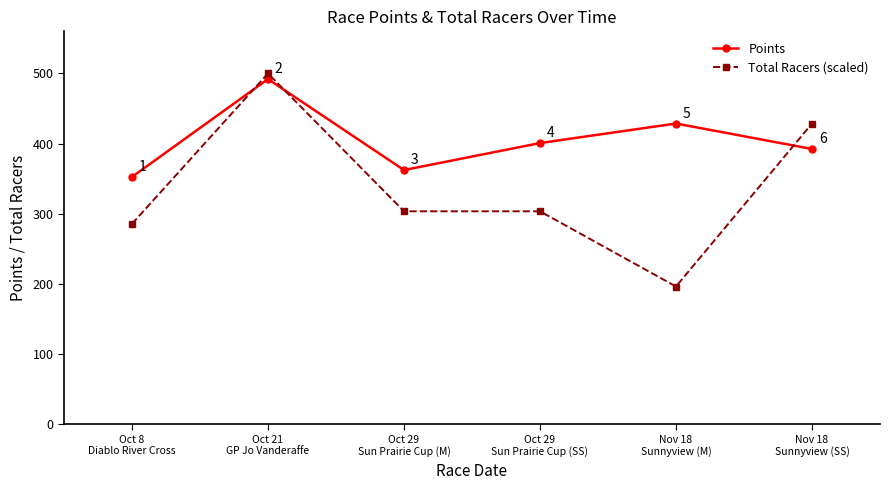

At how many categories does at least one series exceed 238?

6